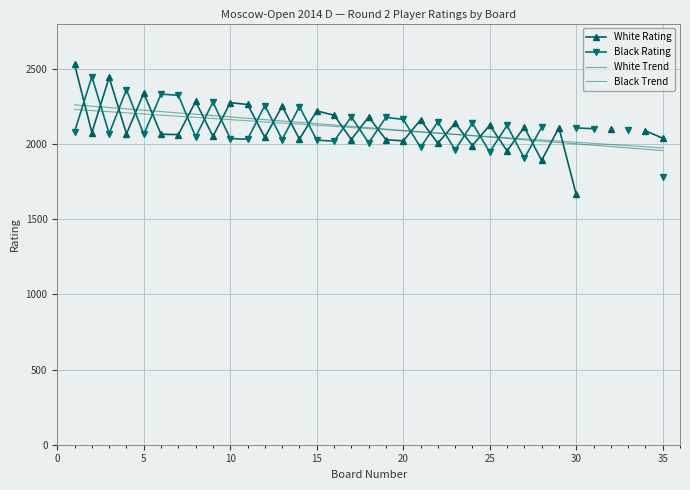

How many distinct data groups are displayed?

4